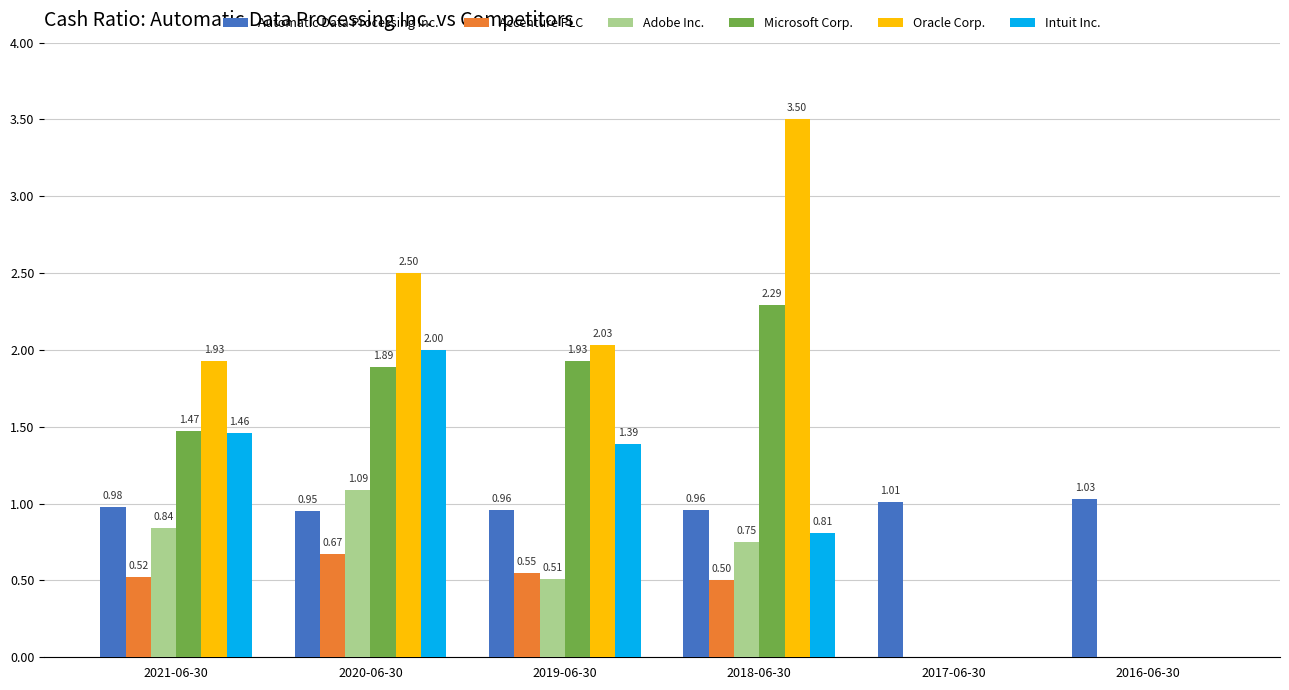

Is the value of Accenture PLC at 2017-06-30 greater than the value of Oracle Corp. at 2021-06-30?

No